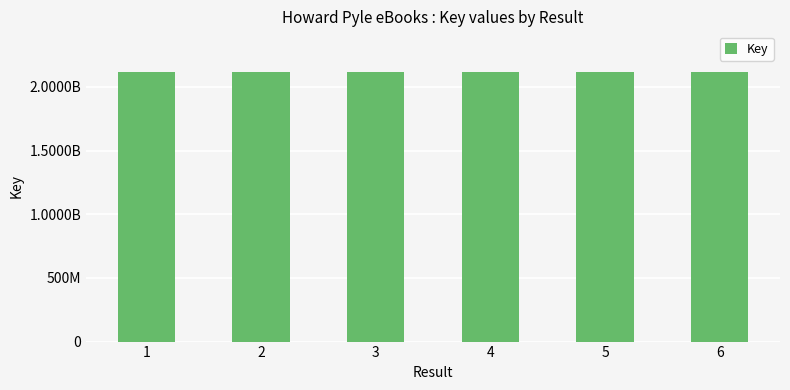

Are the bars horizontal?

No